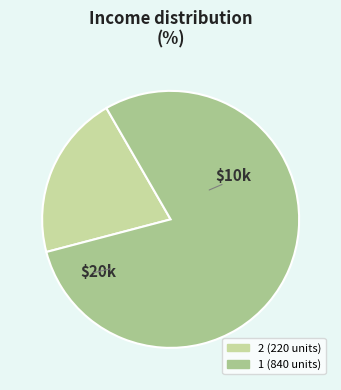

Which slice is the smallest?

2